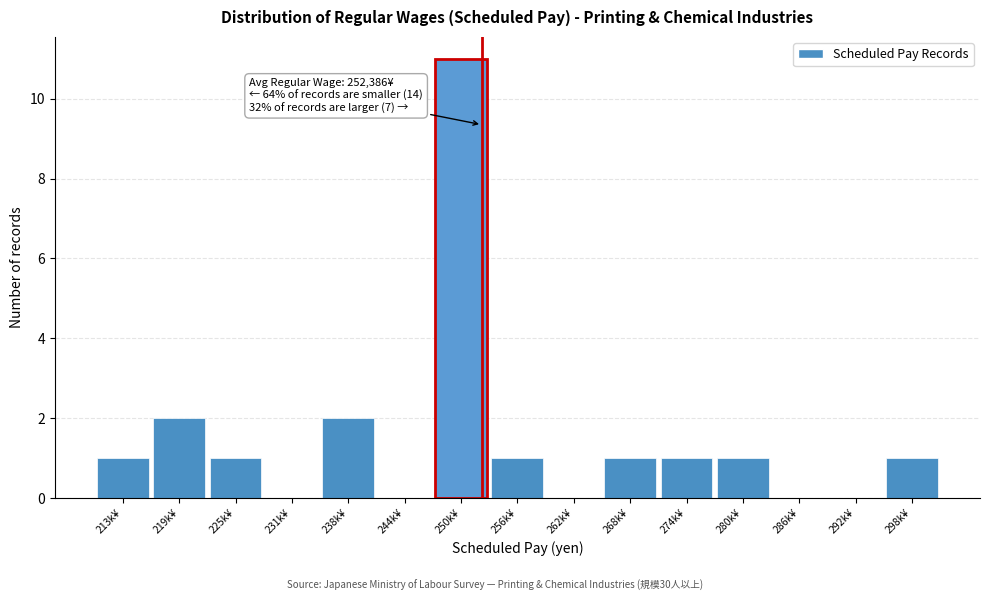

Reading left to right, extract all data points from this chart.

213k¥=1	219k¥=2	225k¥=1	231k¥=0	238k¥=2	244k¥=0	250k¥=11	256k¥=1	262k¥=0	268k¥=1	274k¥=1	280k¥=1	286k¥=0	292k¥=0	298k¥=1